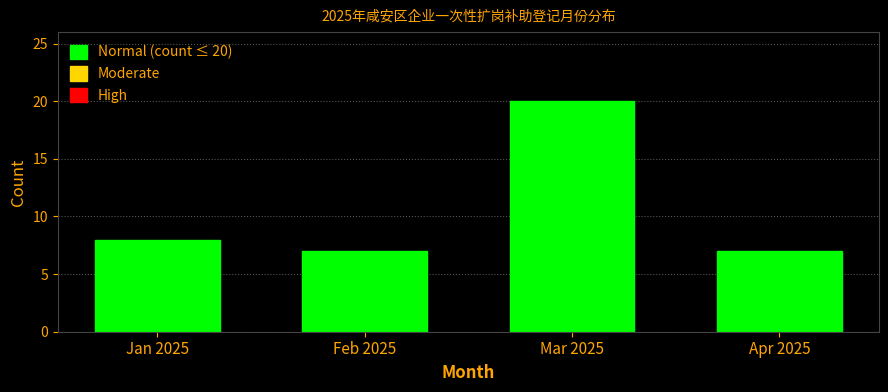

Reading left to right, extract all data points from this chart.

Jan 2025=8	Feb 2025=7	Mar 2025=20	Apr 2025=7